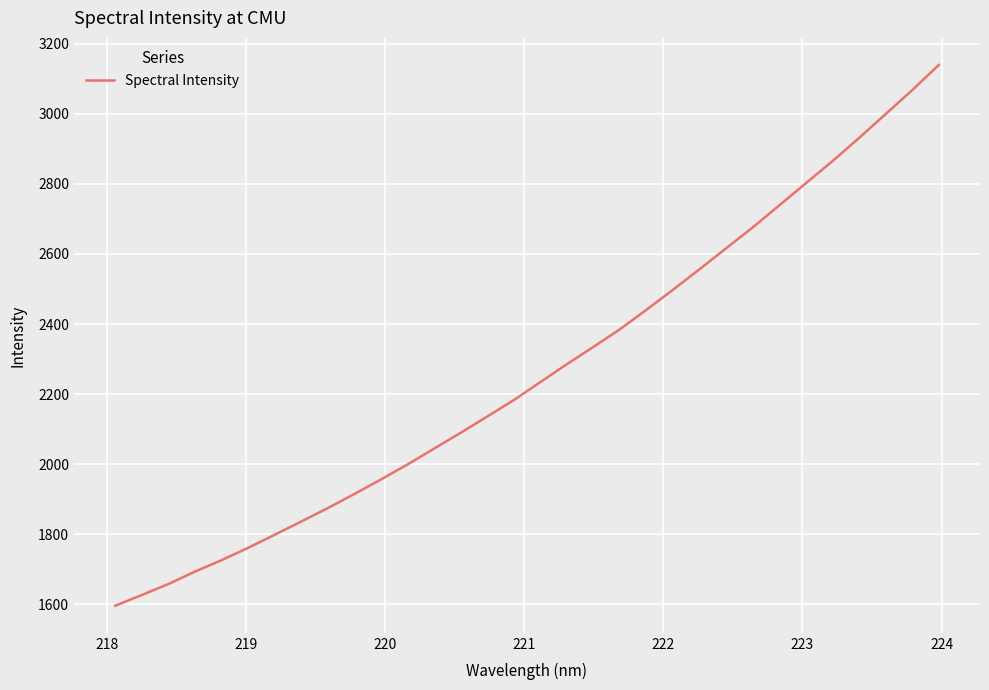

What is the average value?

2264.8